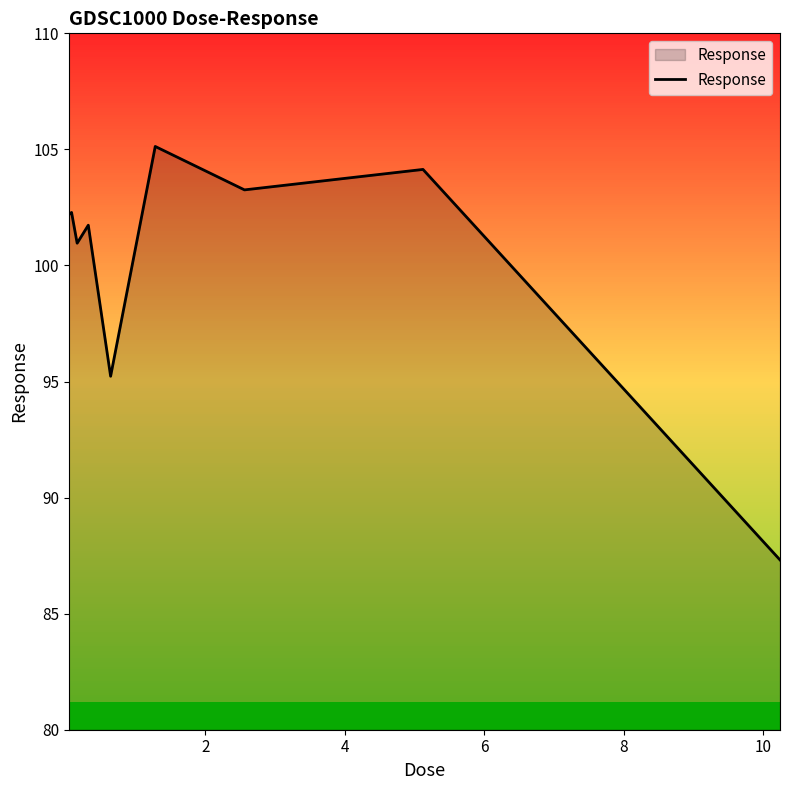

What is the smallest value displayed?

87.3